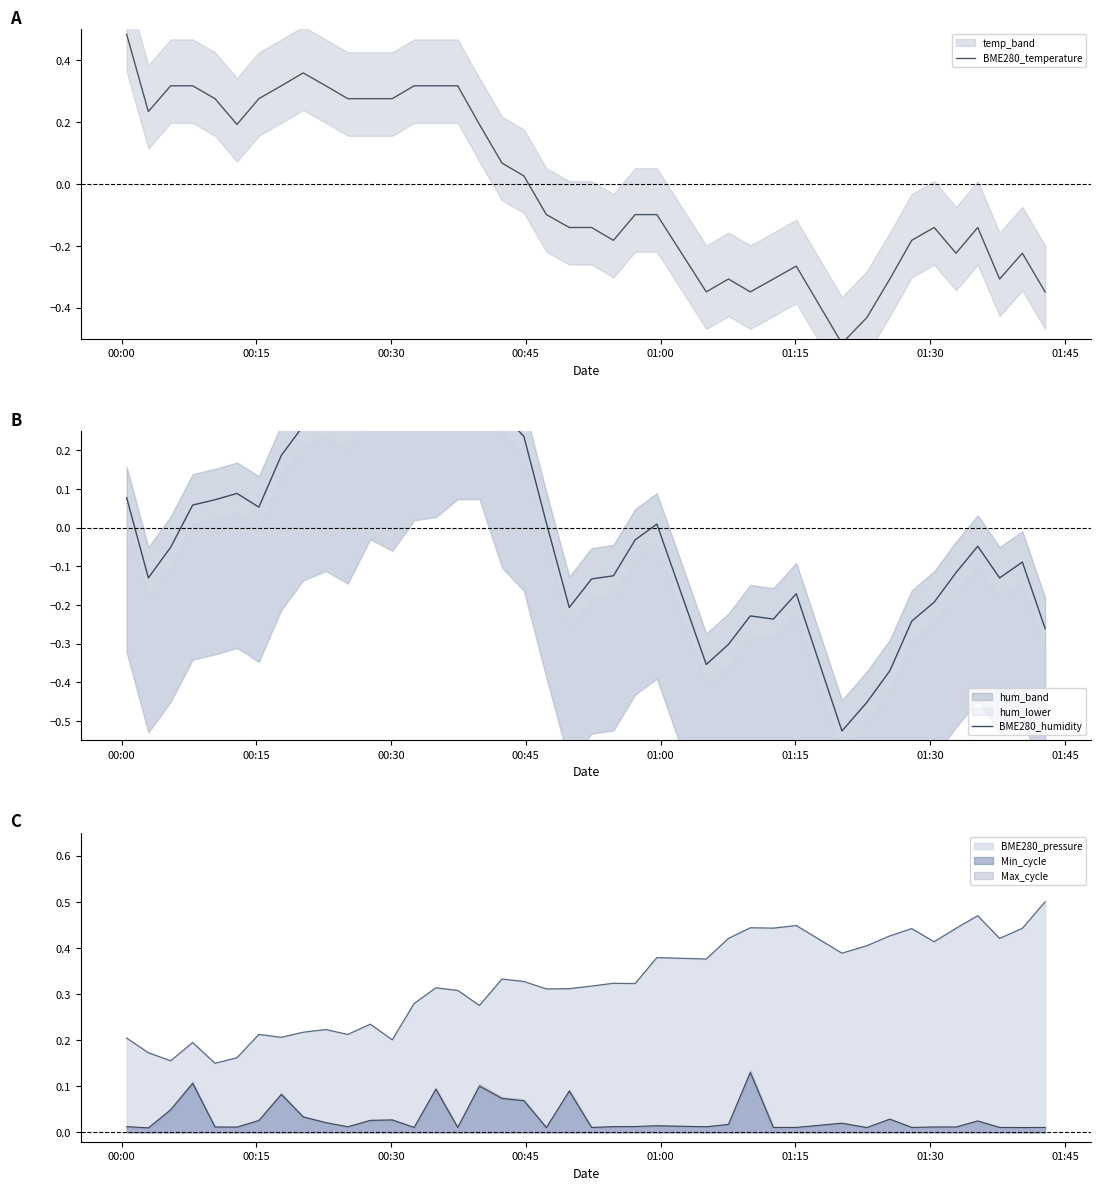

True or false: BME280_pressure and Min_cycle cross at least once.

False